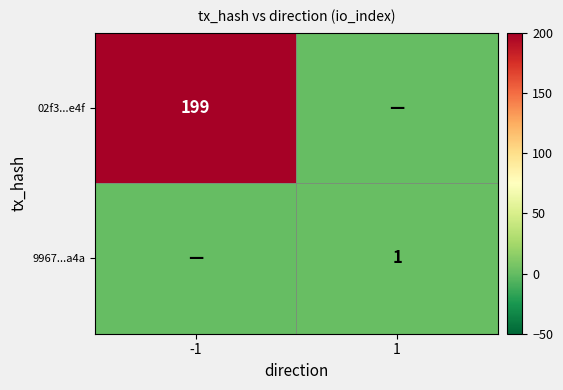

What is the spread (max minus min) of values at -1?

199